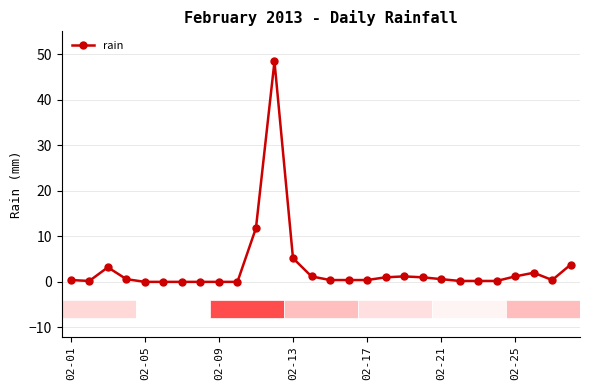

What is the sum of all values?

84.0